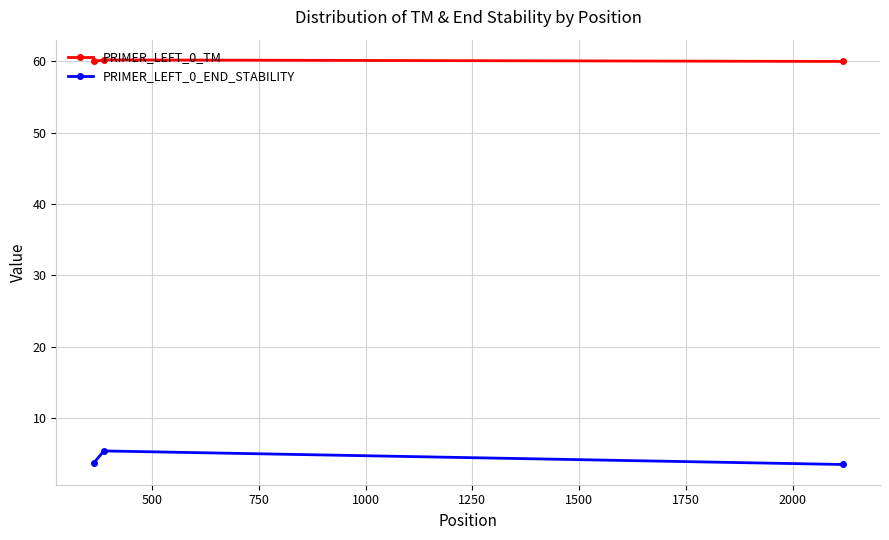

Does the chart display data point markers on the line(s)?

Yes